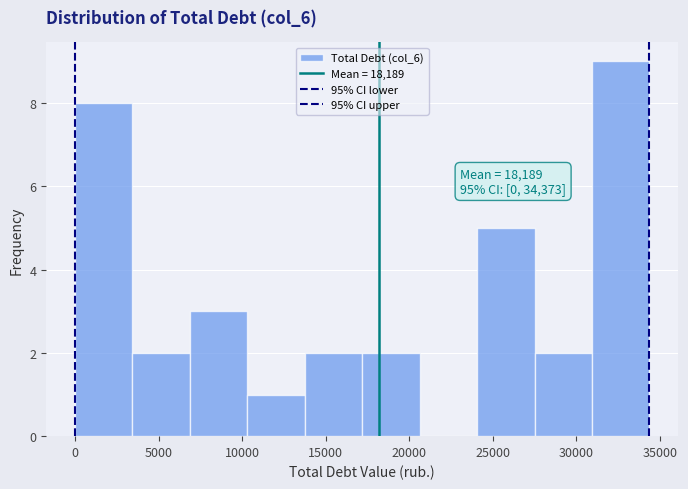

Which range on the x-axis has the tallest bar?

31000 to 34500